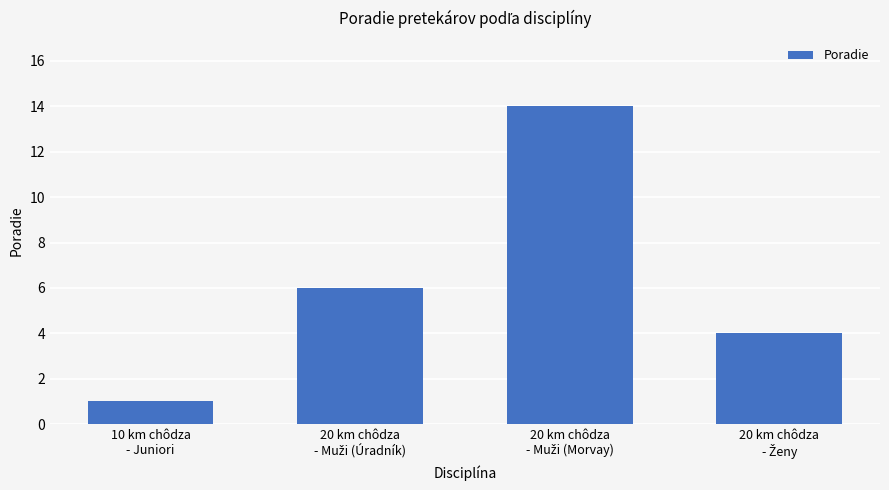

Count the values in the range 4 to 14.

3